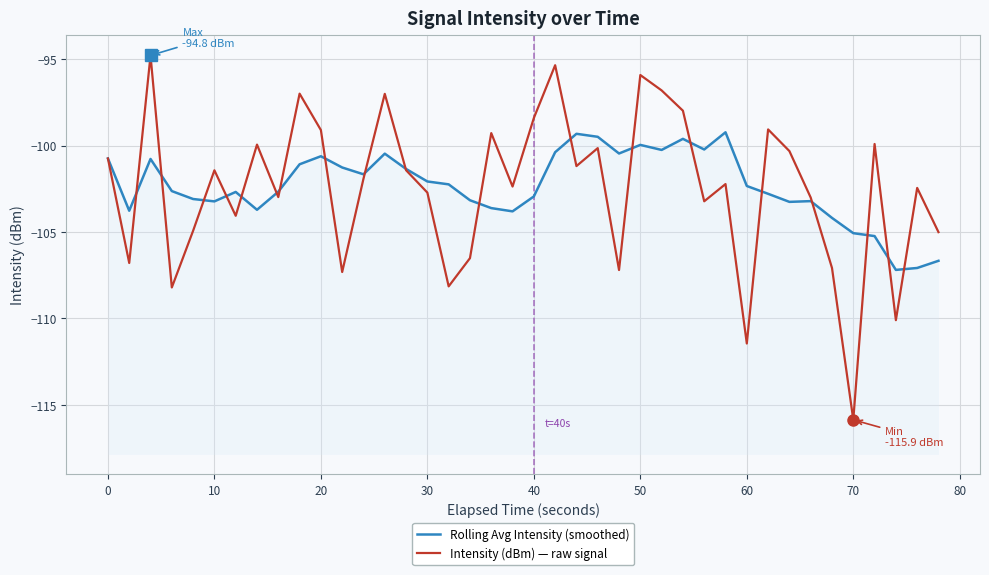

True or false: Intensity (dBm) — raw signal has more than 2 interior local peaks.

True